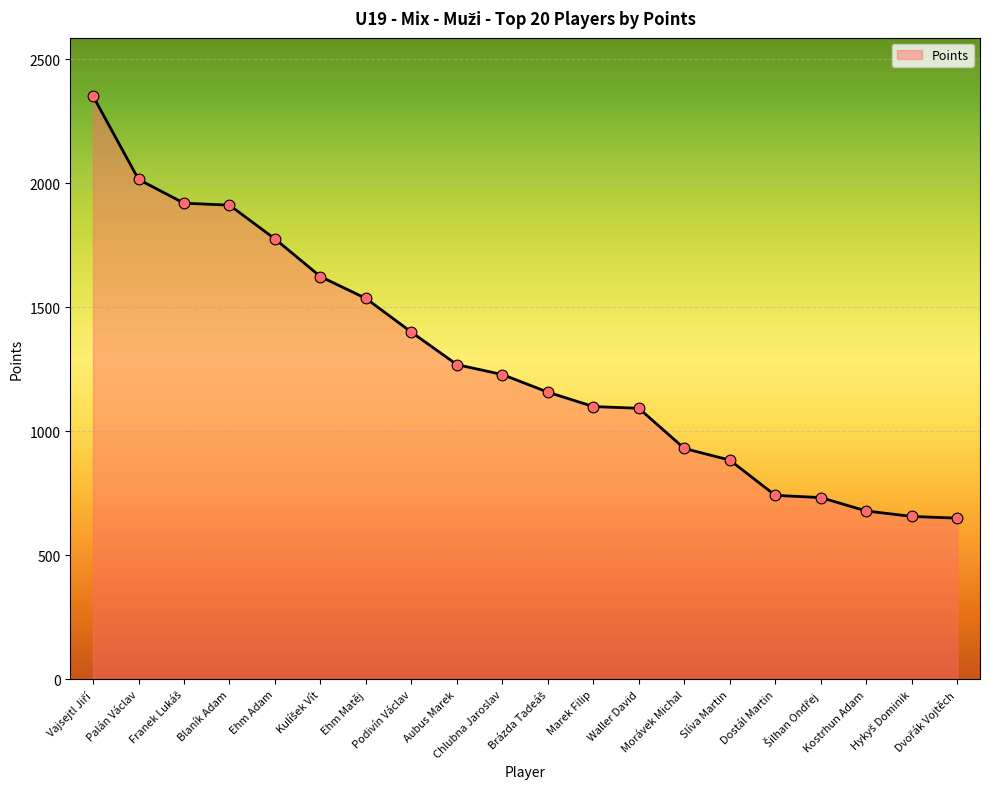

What is the change in value from Palán Václav to Ehm Adam?

-240